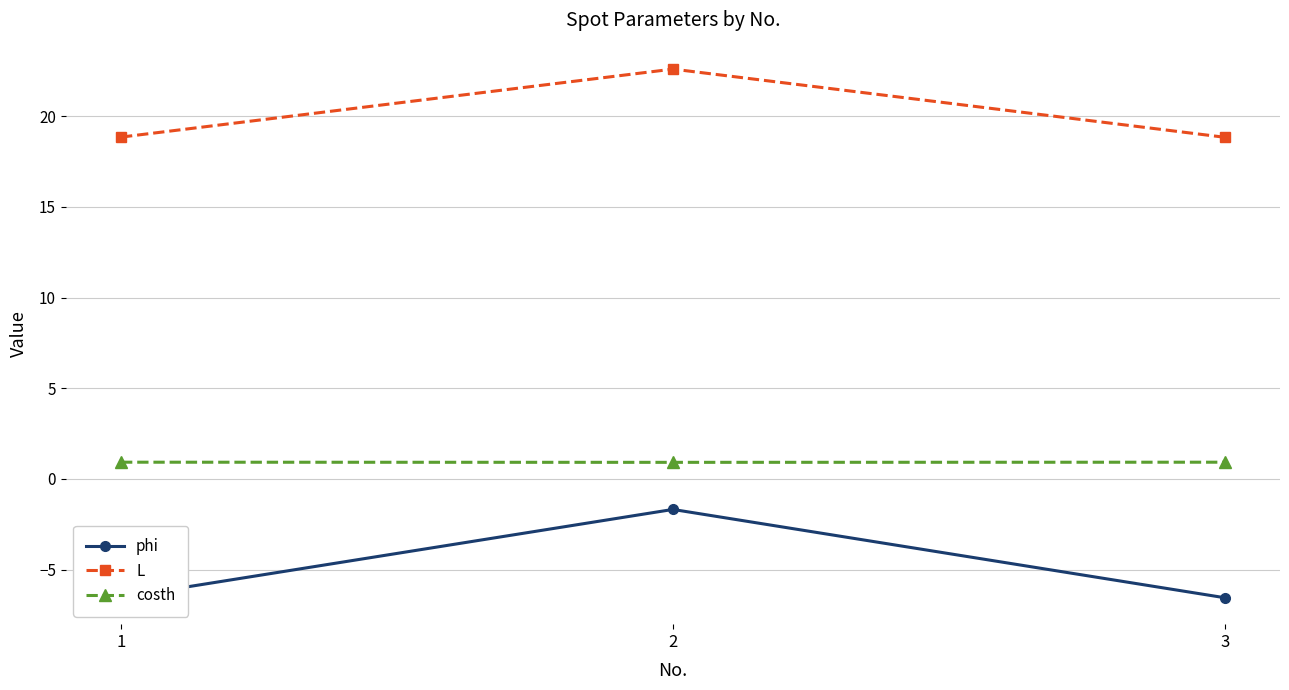

What is the greatest value displayed?

22.6